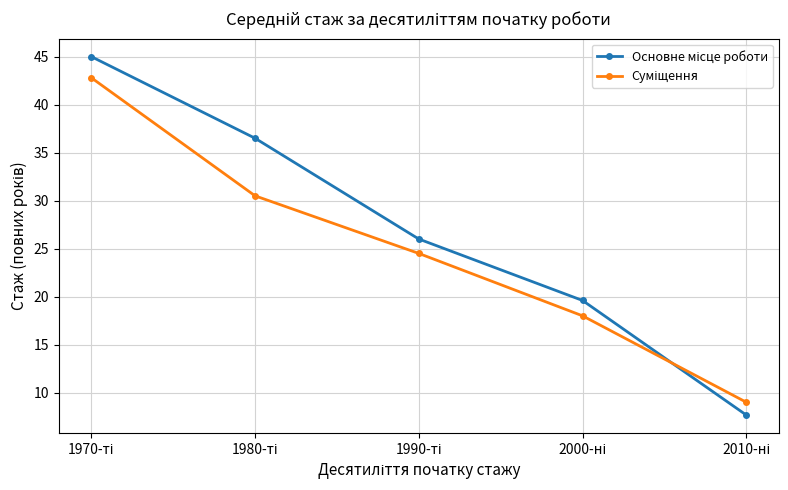

How many series are shown in this chart?

2